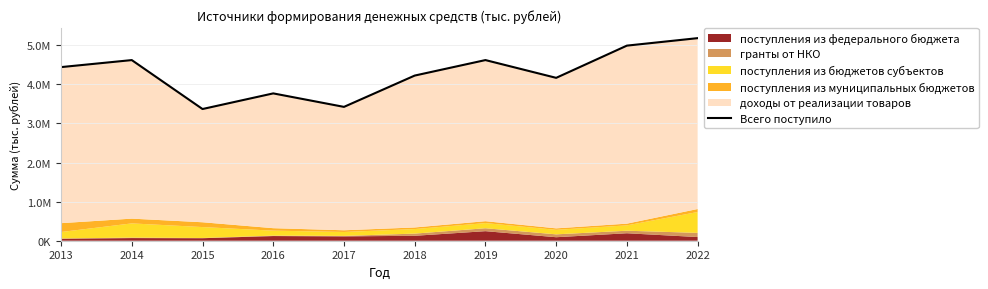

How many points are lower than both their immediate neighbors (excluding endpoints)?

3